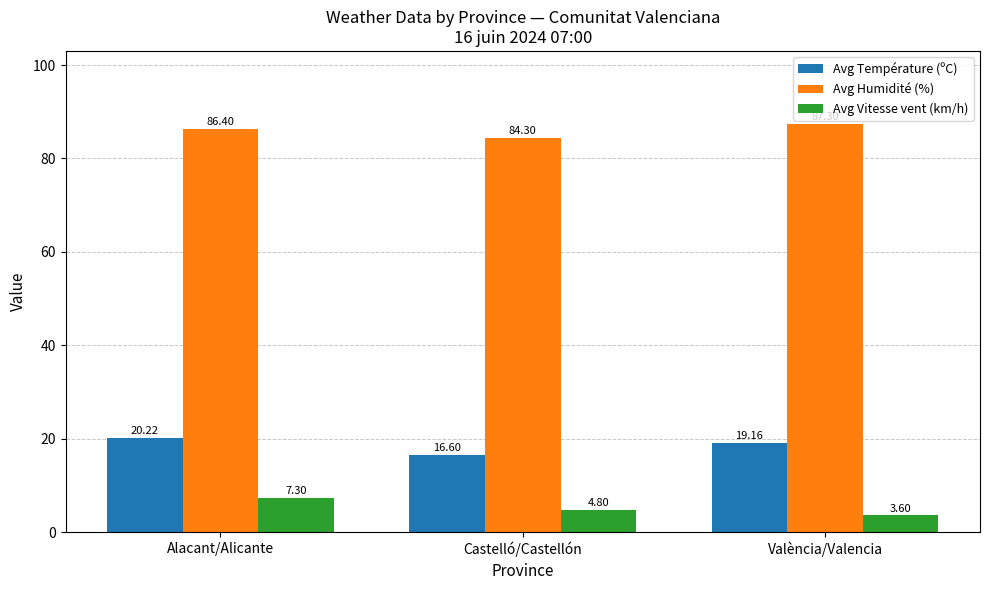

Rank the categories by Avg Température (ºC) value from highest to lowest.

Alacant/Alicante, València/Valencia, Castelló/Castellón